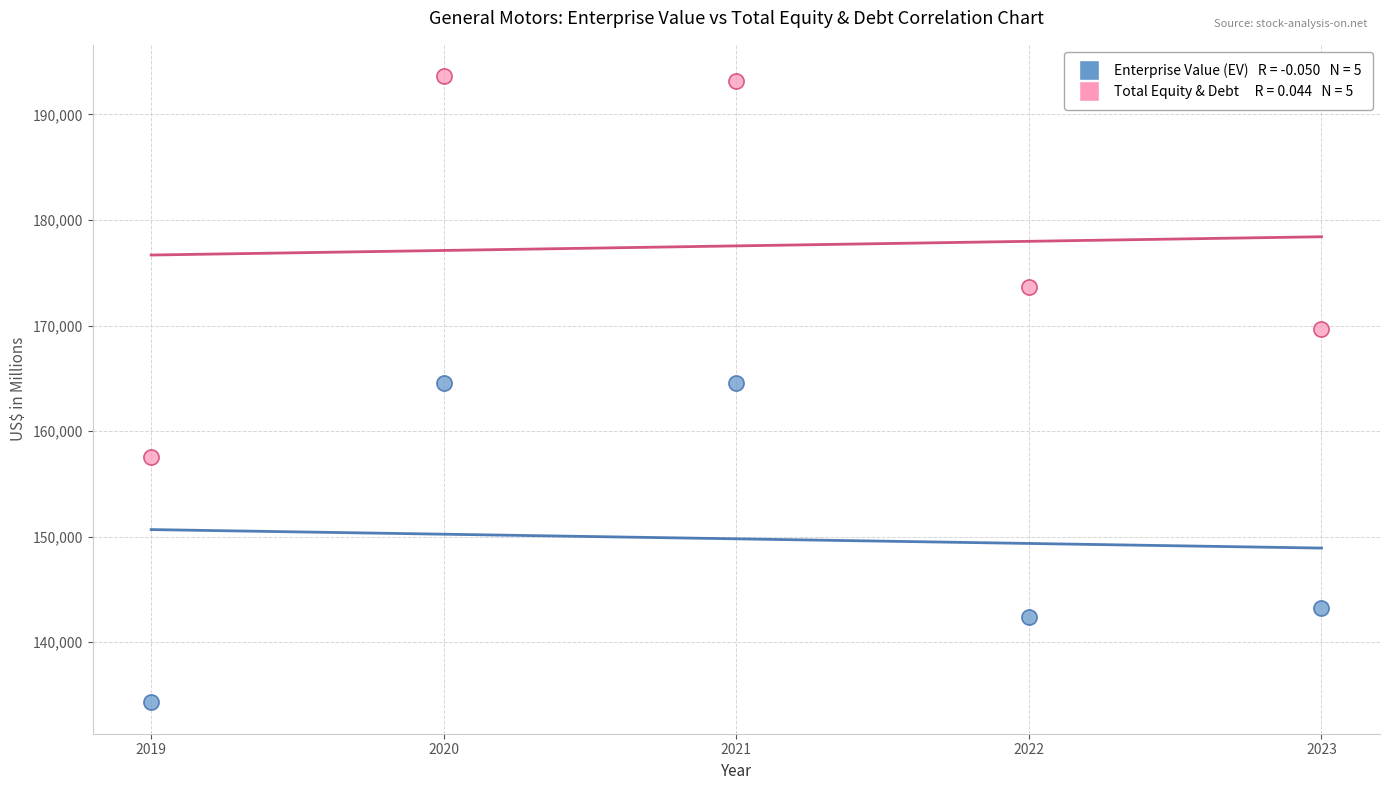

Across all data points, what is the range of Y values (max minus min)?

59314